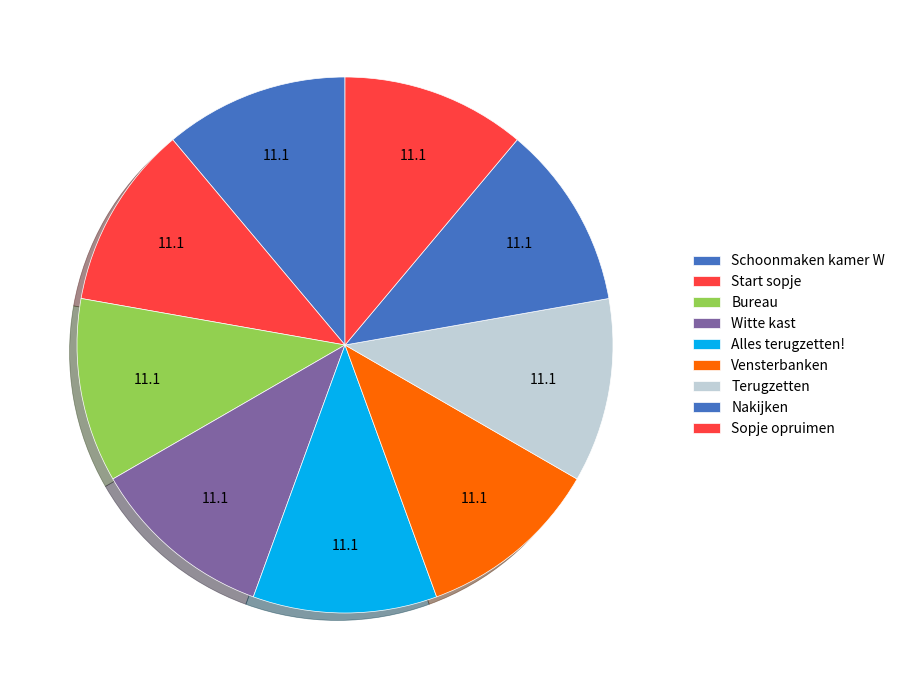

To the nearest percent, what is the combined percentage of Witte kast and Sopje opruimen?

22%